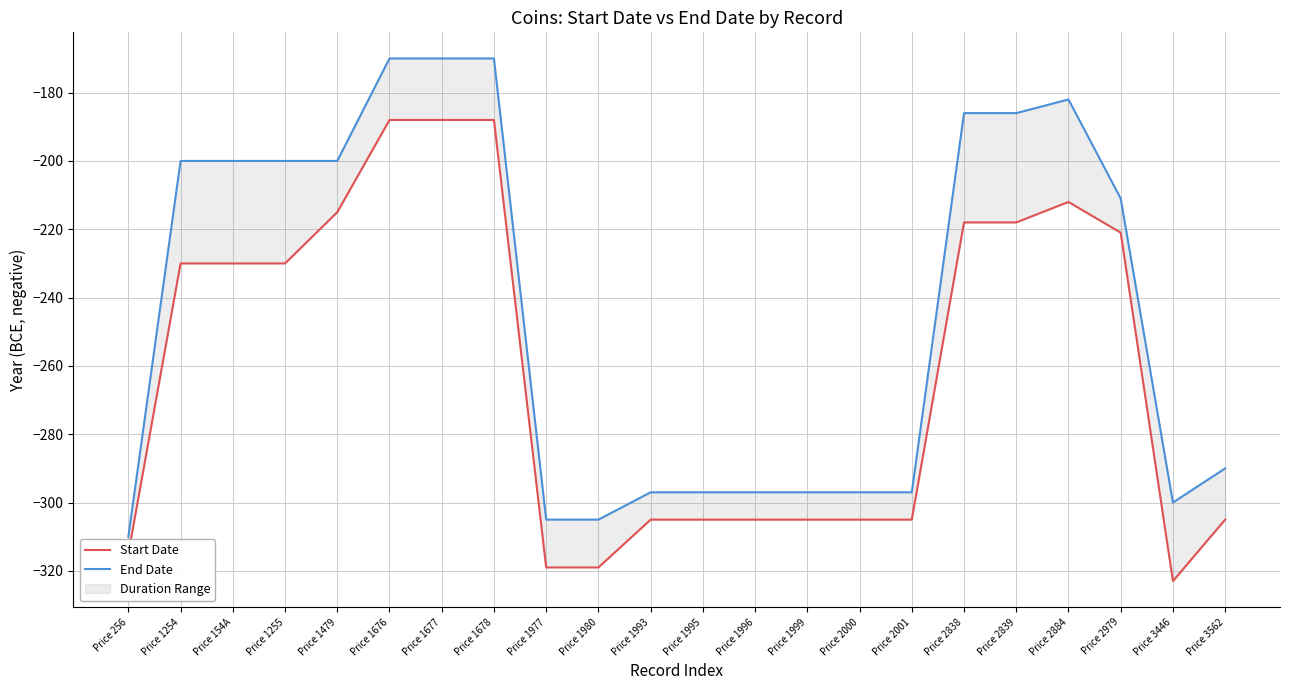

What is the difference between the second highest and second lowest values in the End Date series?

135